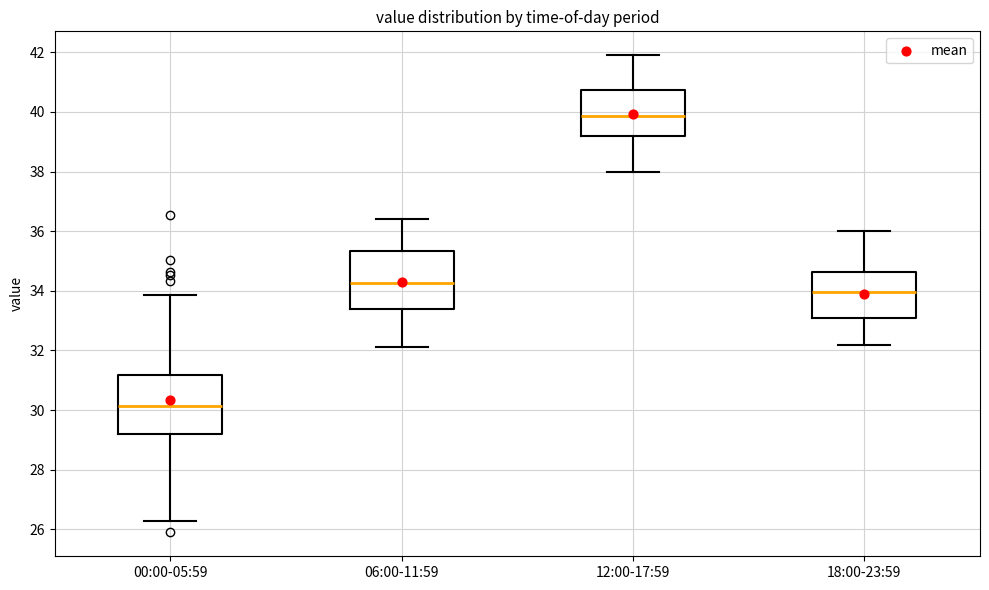

Reading left to right, transcribe this box plot: for each box, give where its median line is, the range the box spans, and where its two whiskers end, as read against the y-axis. The values are not printed on the chart, so give them approximately, as read against the axis.

00:00-05:59: median 30.2, box 29.2 to 31.2, whiskers 26.2 to 33.8
06:00-11:59: median 34.2, box 33.4 to 35.4, whiskers 32.2 to 36.4
12:00-17:59: median 39.8, box 39.2 to 40.8, whiskers 38.0 to 42.0
18:00-23:59: median 34.0, box 33.2 to 34.6, whiskers 32.2 to 36.0